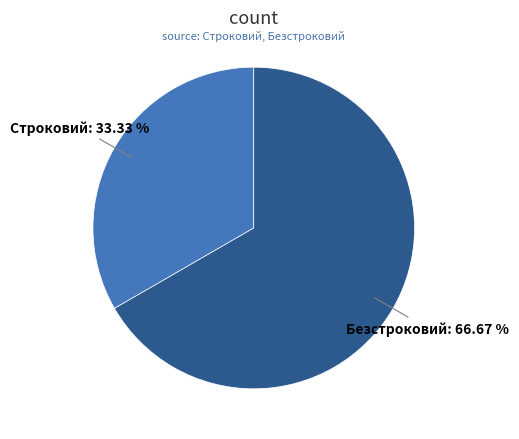

Is there any slice that represents more than half of the pie?

Yes